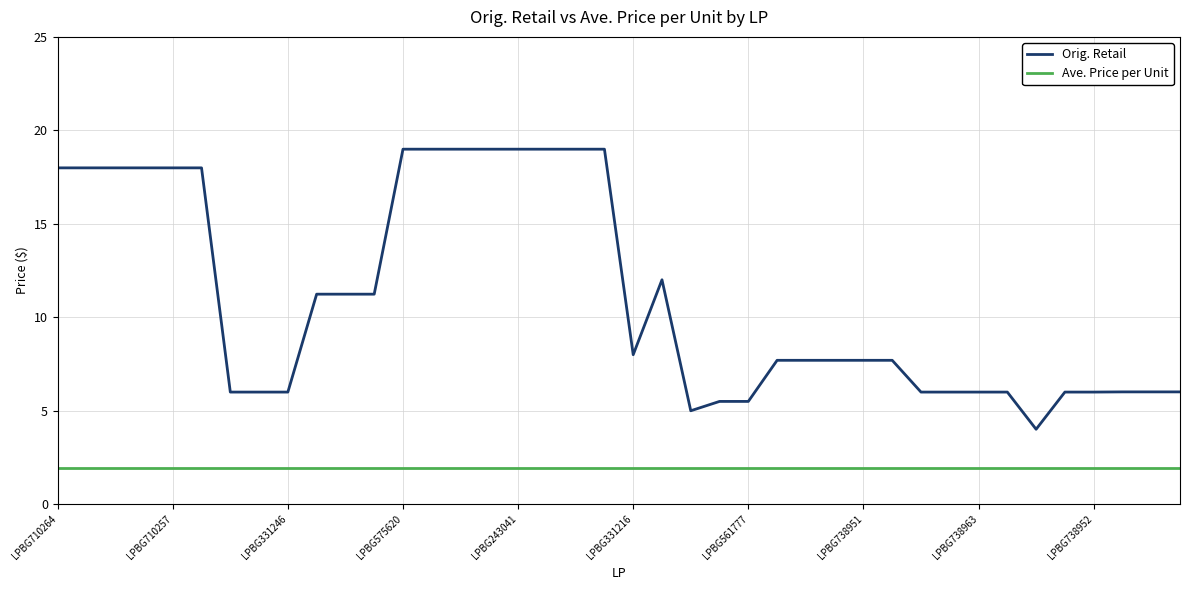

Which series has the widest spread of values?

Orig. Retail